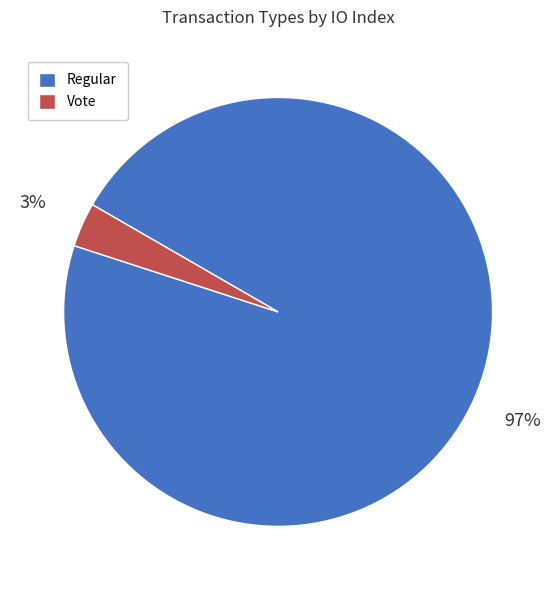

Do Regular and Vote together represent more than half of the pie?

Yes